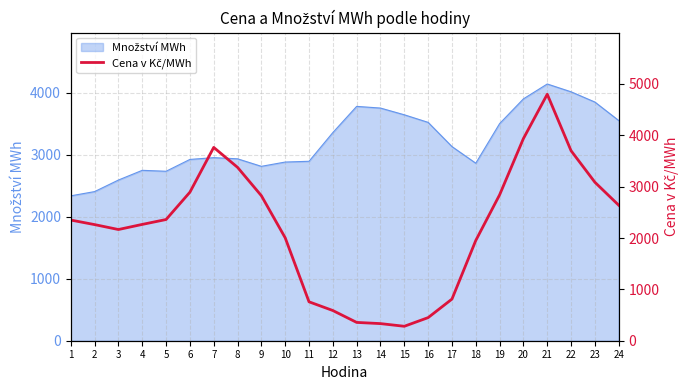

How many data points are less than 2349?

12